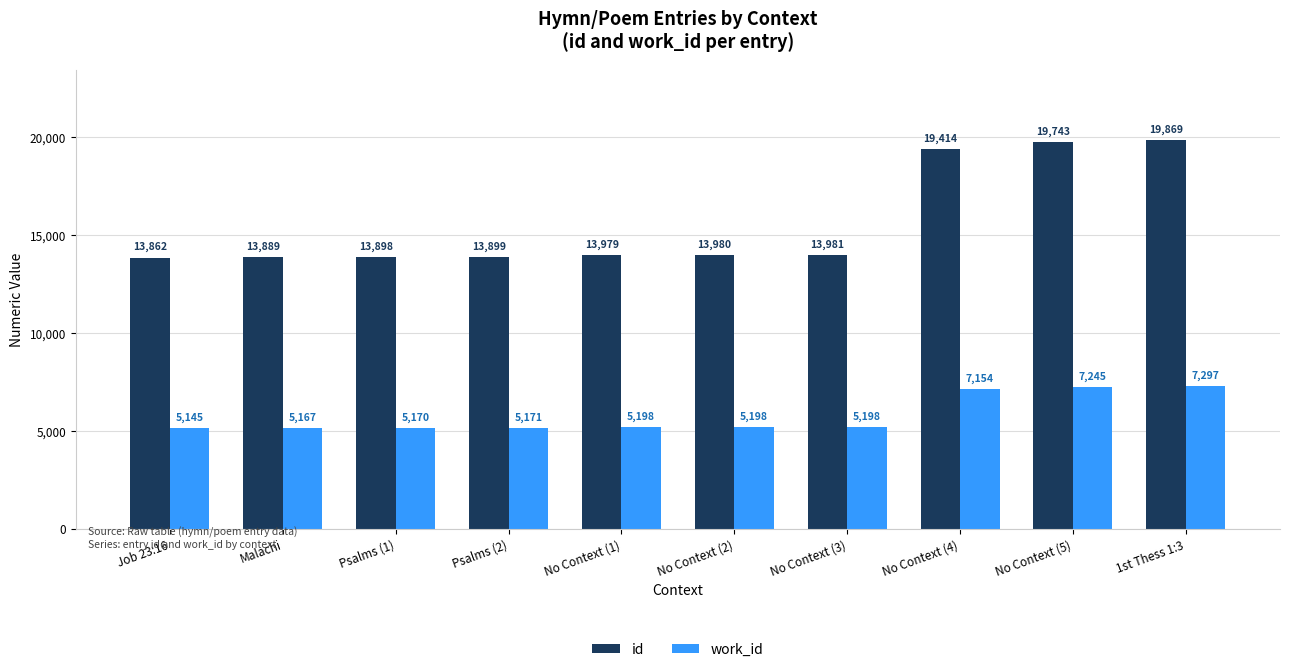

What is the difference between the highest and lowest values at No Context (2)?

8782